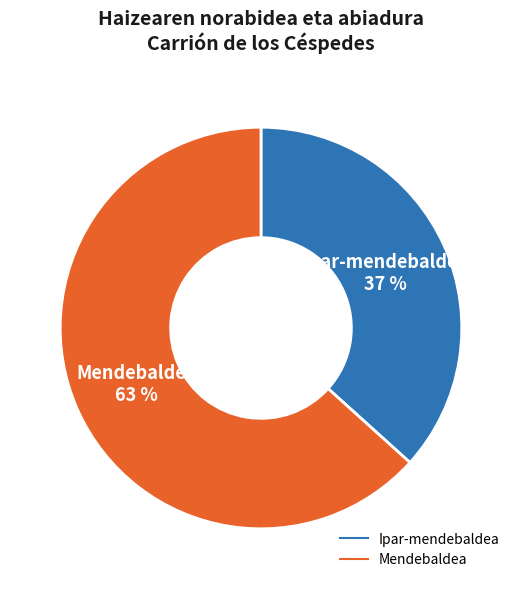

Is there any slice that represents more than half of the pie?

Yes